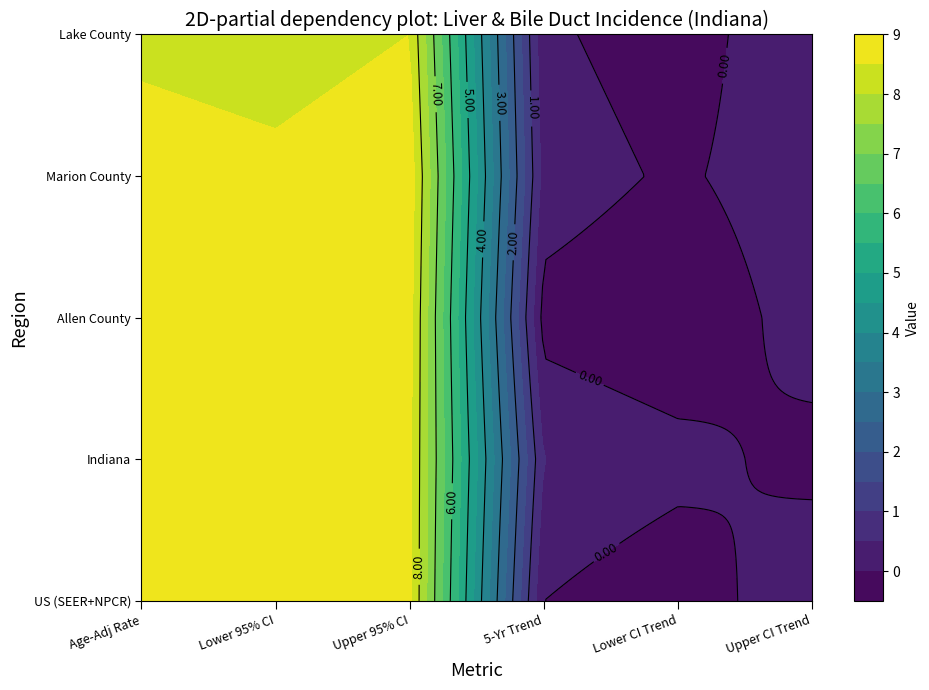

What is the approximate value of Age-Adjusted Rate at 0?

8.6